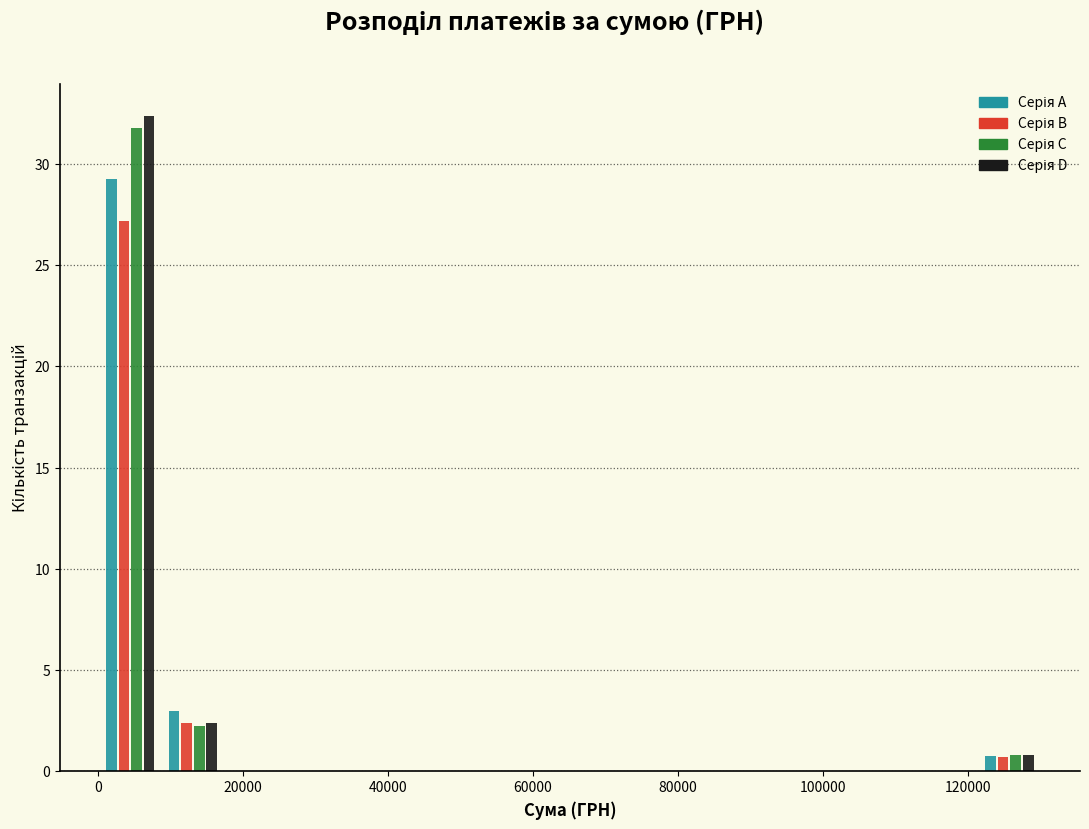

Reading left to right, transcribe this chart: for each range on the x-axis, give the height of each series' bar. Neither the bar edges nor the heights are printed on the chart, so give them approximately, as read against the axes.

0 to 8000: Серія A=29.0	Серія B=27.0	Серія C=32.0	Серія D=32.5
8000 to 18000: Серія A=3.0	Серія B=2.5	Серія C=2.5	Серія D=2.5
18000 to 26000: Серія A=0	Серія B=0	Серія C=0	Серія D=0
26000 to 34000: Серія A=0	Серія B=0	Серія C=0	Серія D=0
34000 to 44000: Серія A=0	Серія B=0	Серія C=0	Серія D=0
44000 to 52000: Серія A=0	Серія B=0	Серія C=0	Серія D=0
52000 to 60000: Серія A=0	Серія B=0	Серія C=0	Серія D=0
60000 to 70000: Серія A=0	Серія B=0	Серія C=0	Серія D=0
70000 to 78000: Серія A=0	Серія B=0	Серія C=0	Серія D=0
78000 to 86000: Серія A=0	Серія B=0	Серія C=0	Серія D=0
86000 to 96000: Серія A=0	Серія B=0	Серія C=0	Серія D=0
96000 to 104000: Серія A=0	Серія B=0	Серія C=0	Серія D=0
104000 to 112000: Серія A=0	Серія B=0	Серія C=0	Серія D=0
112000 to 122000: Серія A=0	Серія B=0	Серія C=0	Серія D=0
122000 to 130000: Серія A=1.0	Серія B=0.5	Серія C=1.0	Серія D=1.0